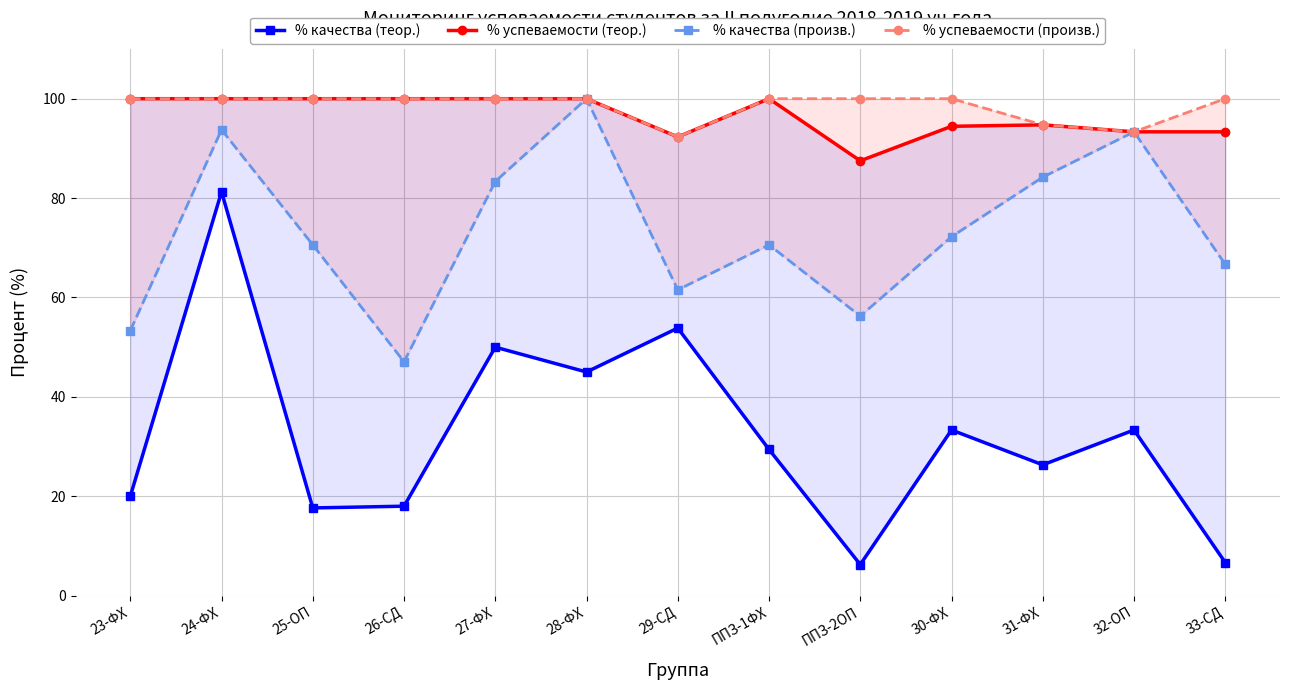

Between 30-ФХ and 31-ФХ, which is larger?

30-ФХ